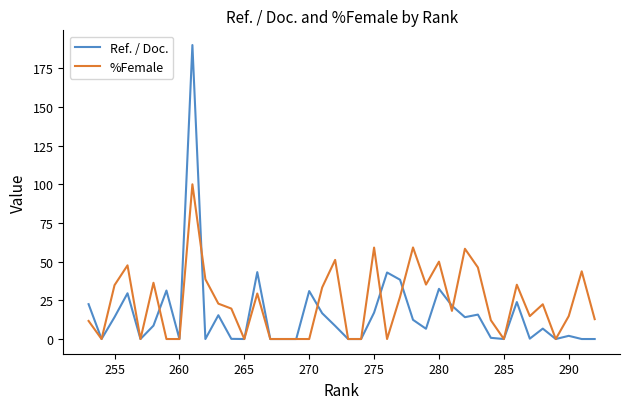

What is the maximum value shown in the chart?

190.0